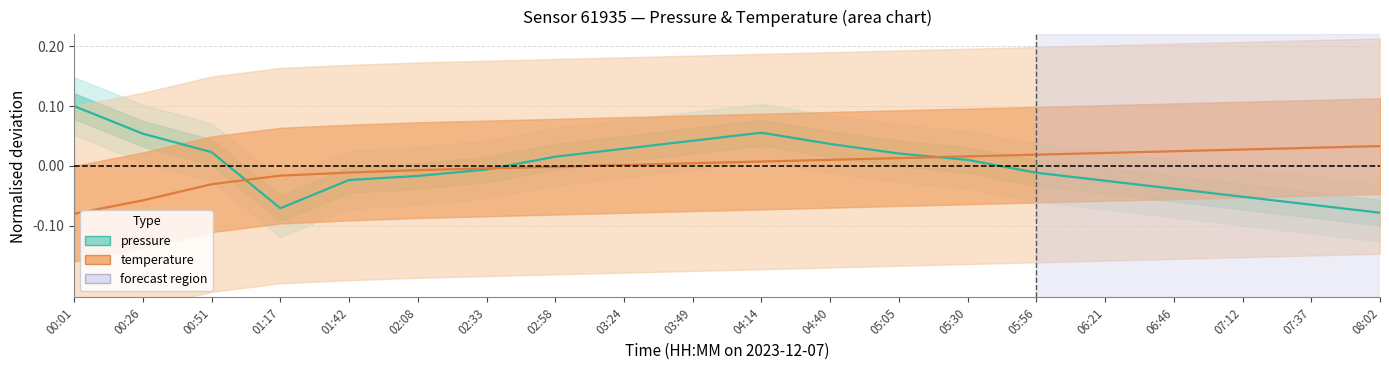

What is the spread (max minus min) of values at 00:01?

0.2